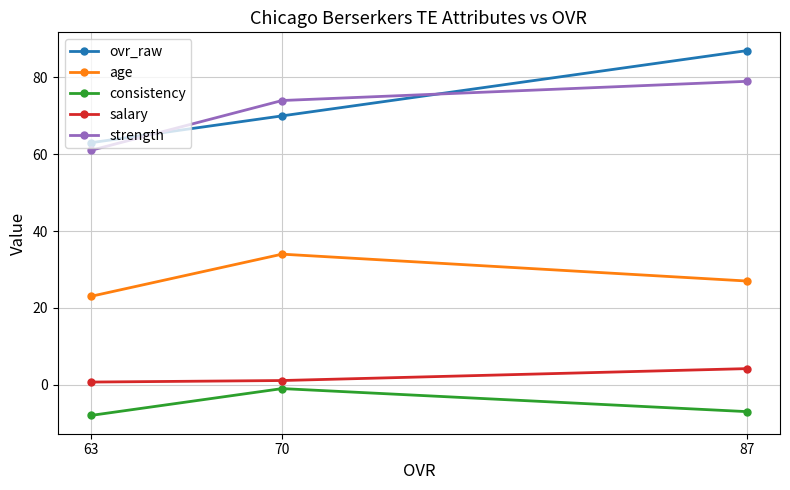

Does the chart display data point markers on the line(s)?

Yes